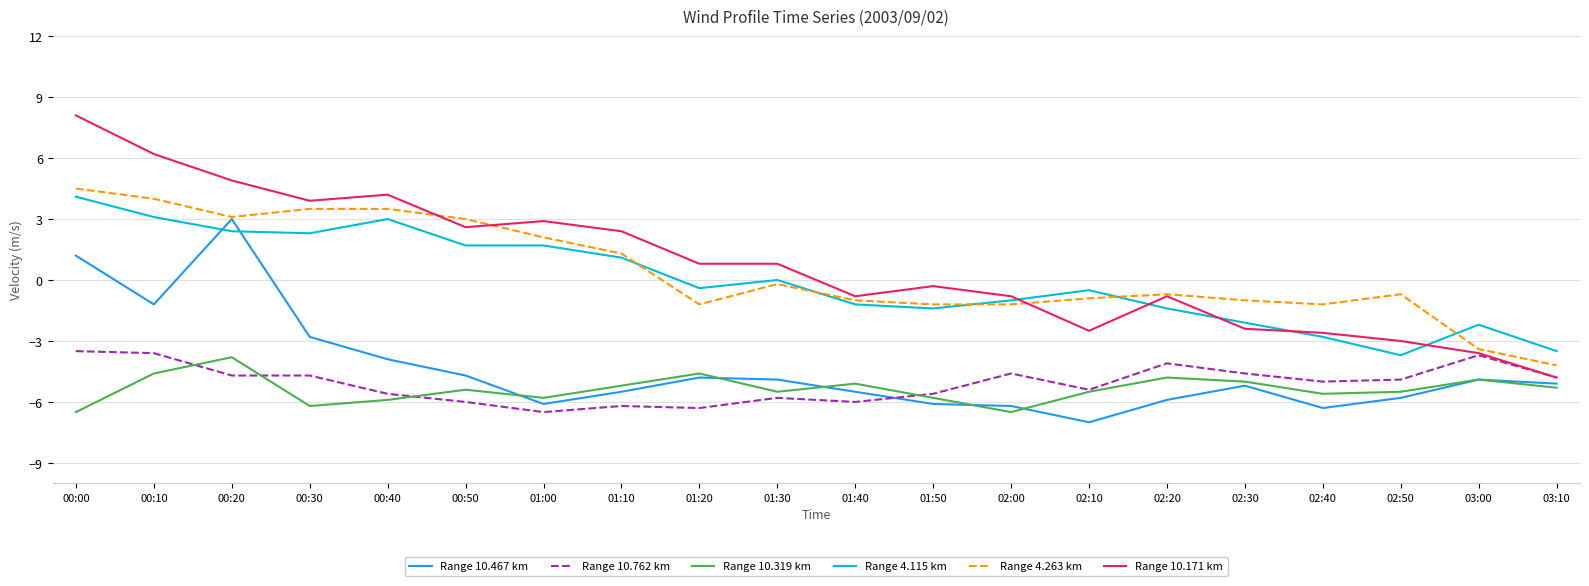

At which category does the chart reach its peak across all series?

00:00